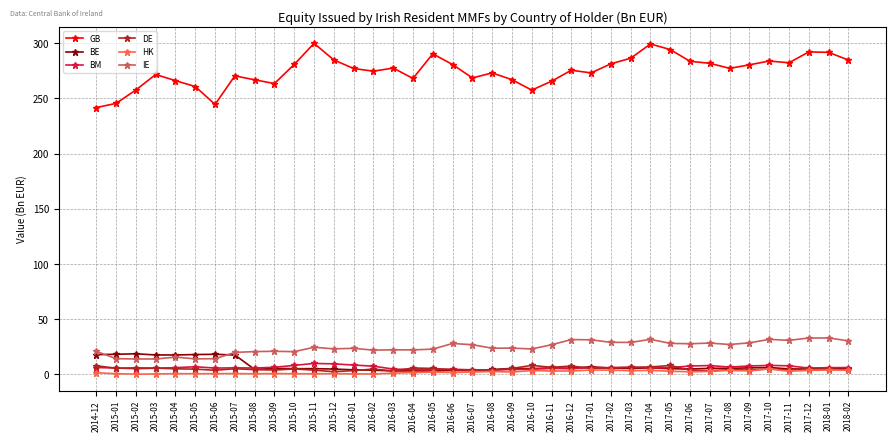

Which series changed the most between 2016-07 and 2017-05?

GB